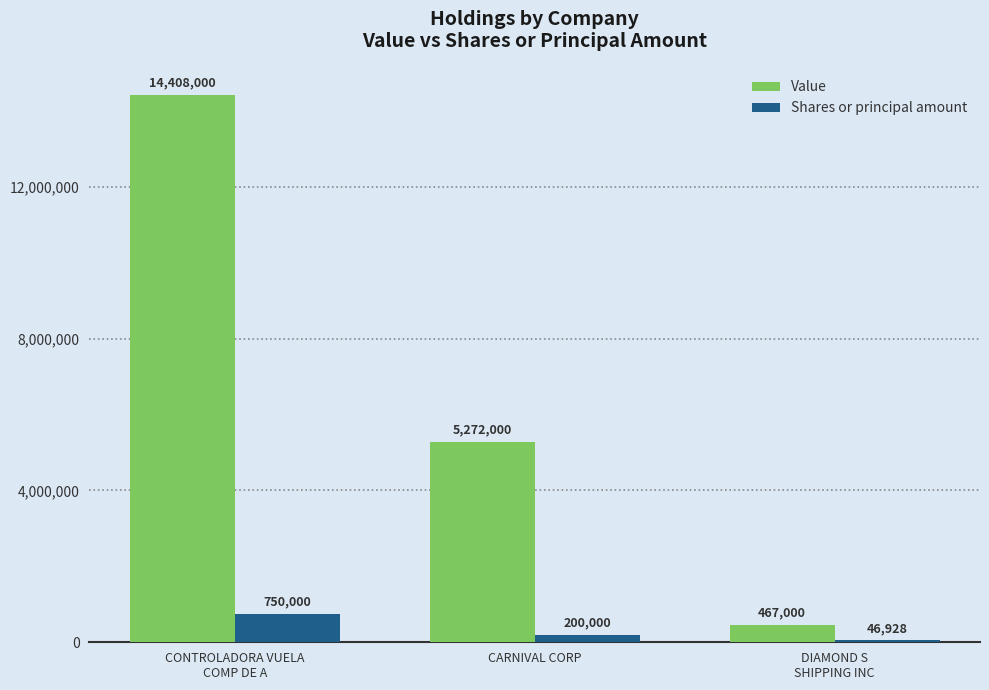

At which label does Shares or principal amount reach its minimum?

DIAMOND S
SHIPPING INC